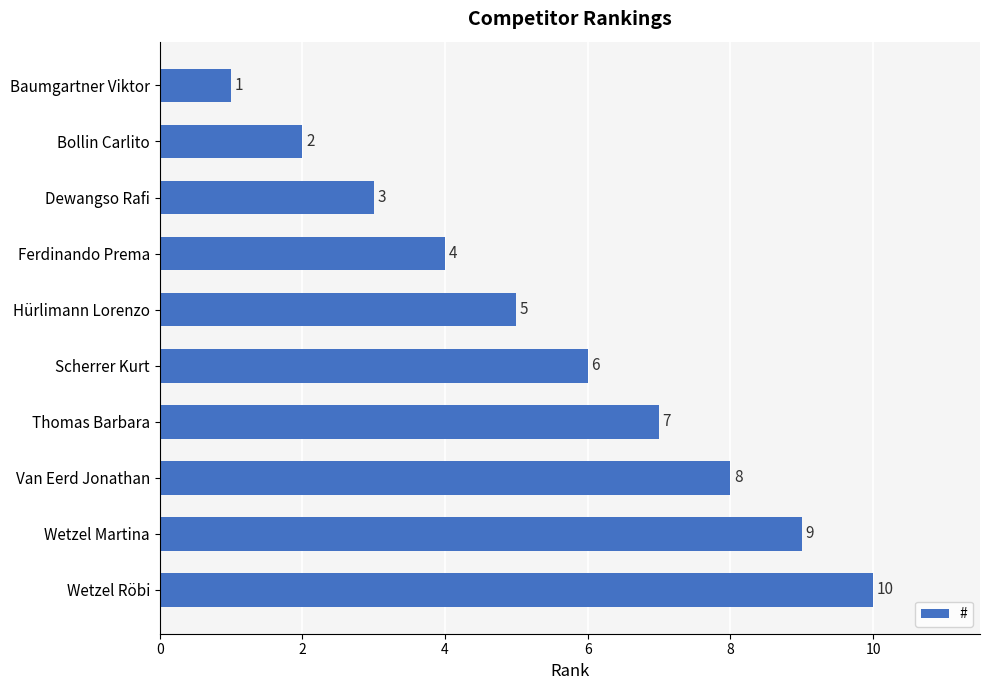

Count the number of categories in the chart.

10